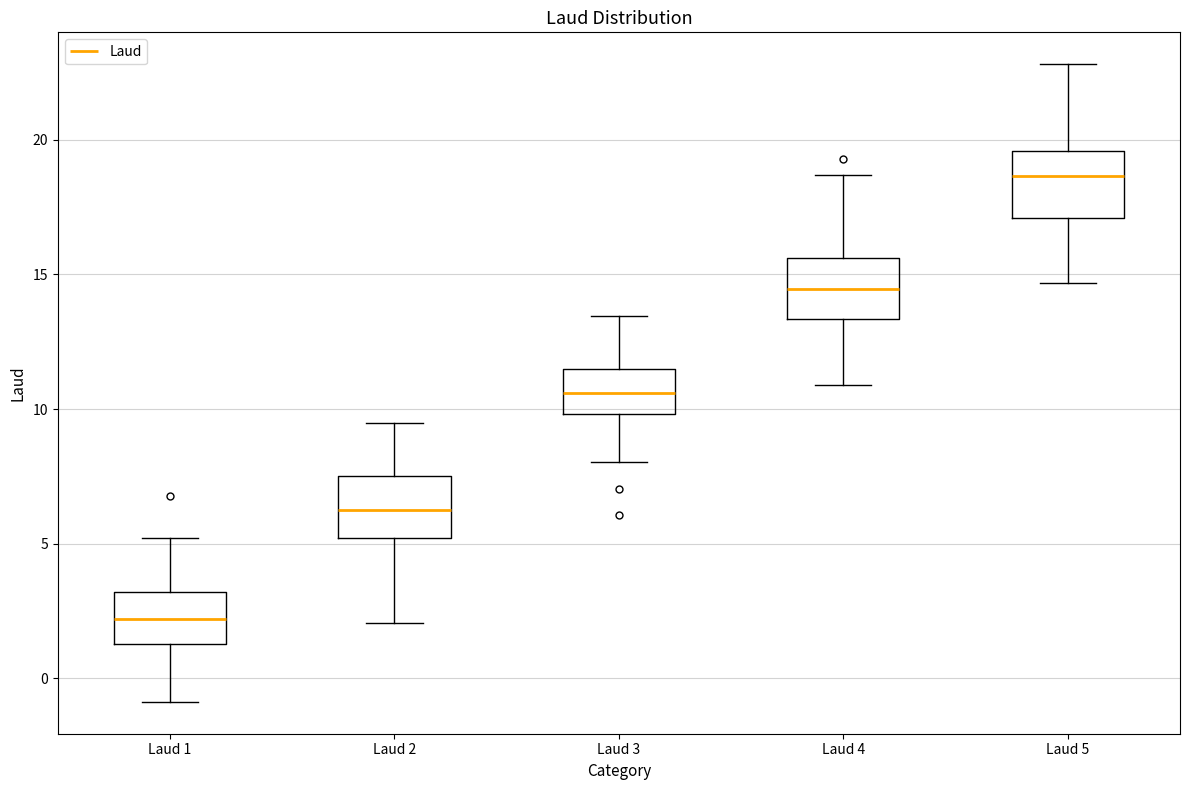

Reading left to right, transcribe this box plot: for each box, give where its median line is, the range the box spans, and where its two whiskers end, as read against the y-axis. The values are not printed on the chart, so give them approximately, as read against the axis.

Laud 1: median 2.0, box 1.5 to 3.0, whiskers -1.0 to 5.0
Laud 2: median 6.0, box 5.0 to 7.5, whiskers 2.0 to 9.5
Laud 3: median 10.5, box 10.0 to 11.5, whiskers 8.0 to 13.5
Laud 4: median 14.5, box 13.5 to 15.5, whiskers 11.0 to 18.5
Laud 5: median 18.5, box 17.0 to 19.5, whiskers 14.5 to 23.0